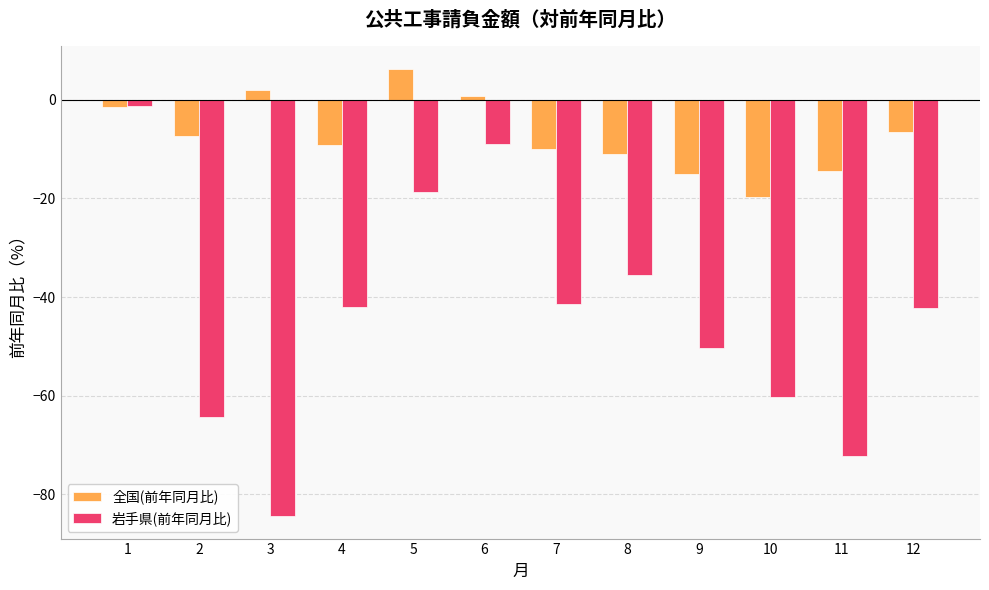

Rank the series by their average value, from highest to lowest.

全国(前年同月比), 岩手県(前年同月比)